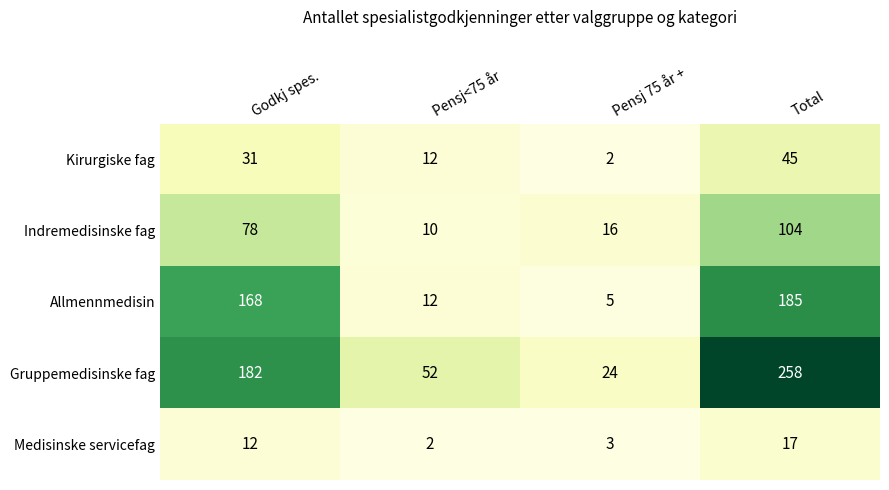

What is the maximum value for Medisinske servicefag?

17